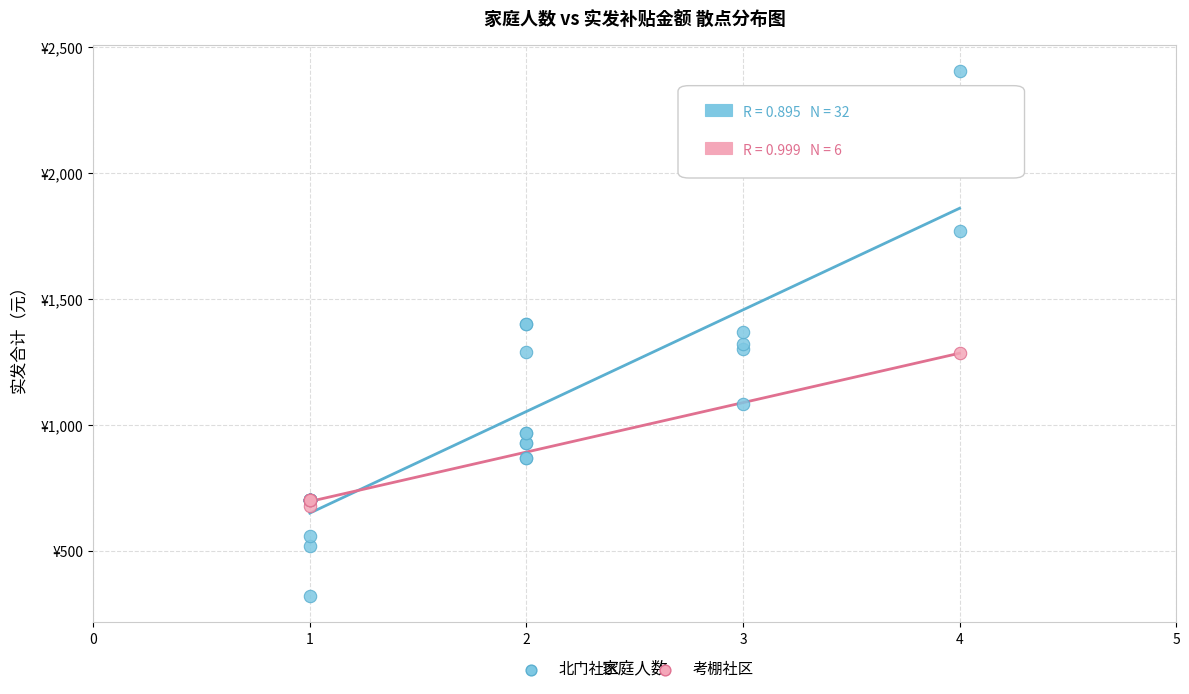

What are all the series names shown in the legend?

北门社区, 考棚社区